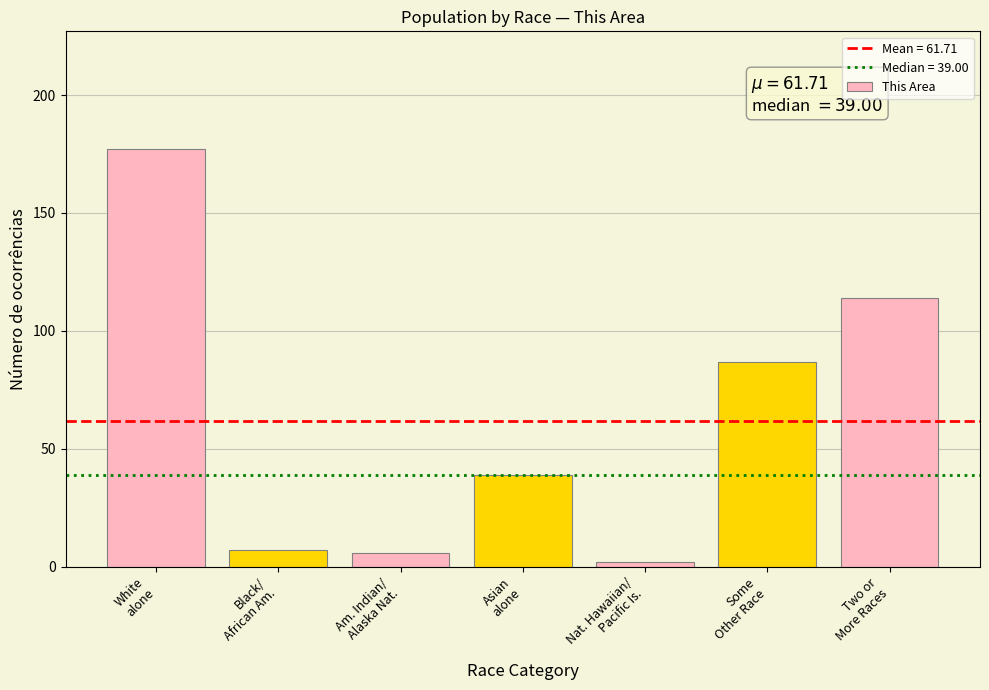

How many data points does each series have?

7